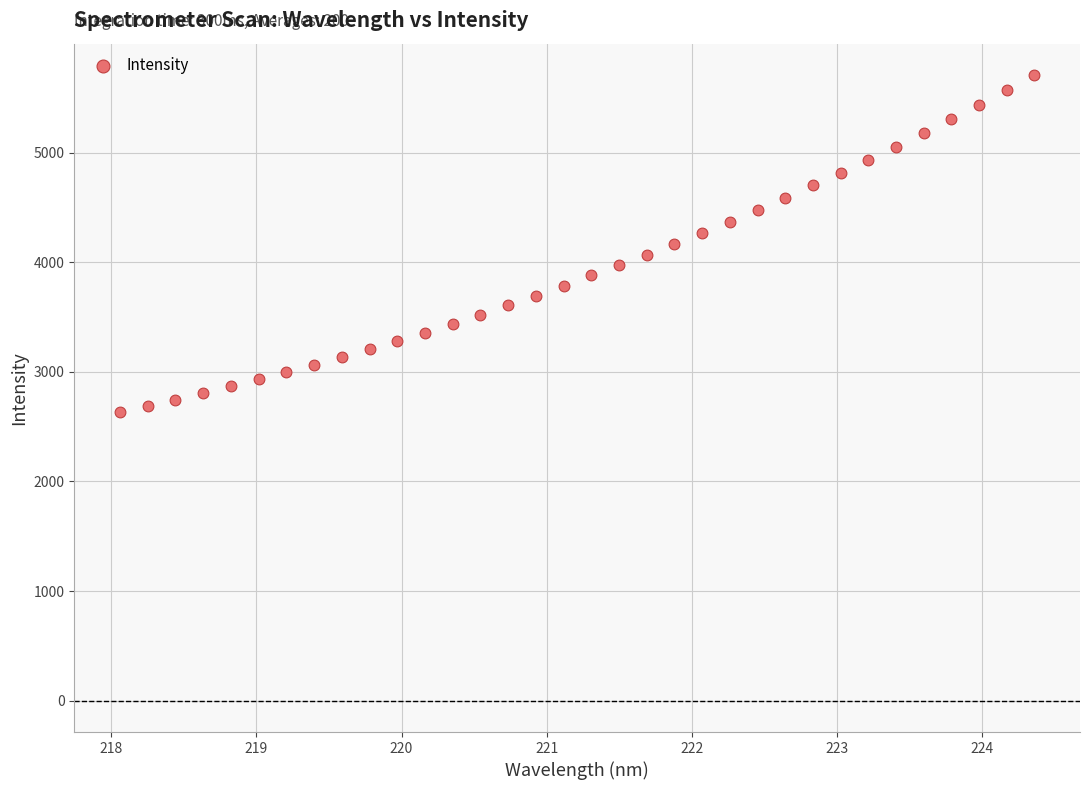

What is the range of Y values (max minus min)?

3070.6